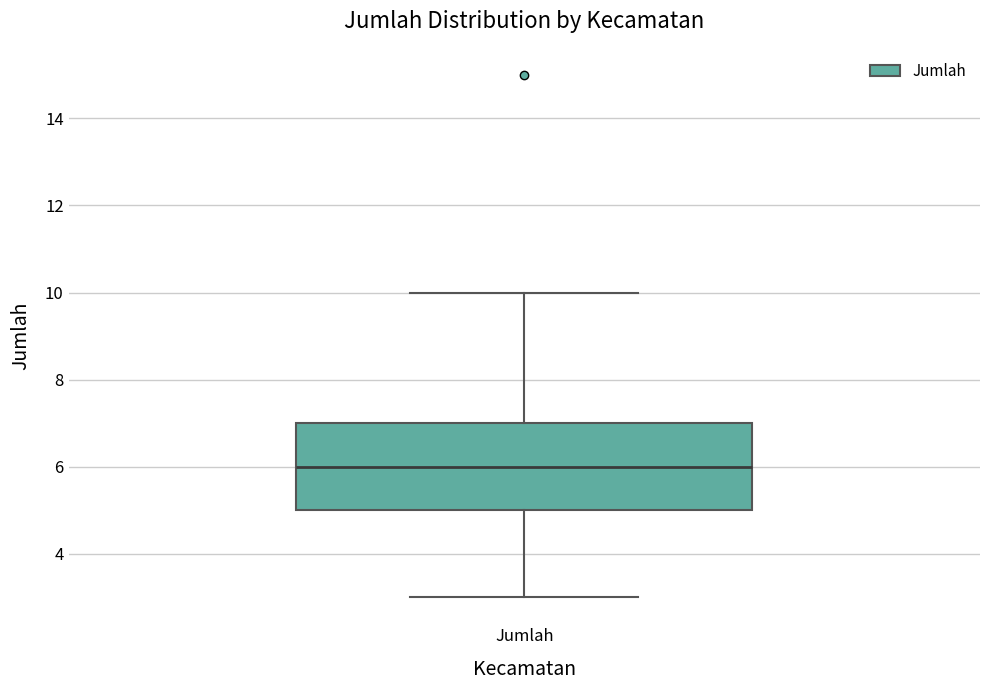

Where is the upper edge of the box for Jumlah on the y-axis? The values are not printed on the chart, so give them approximately, as read against the axis.

7